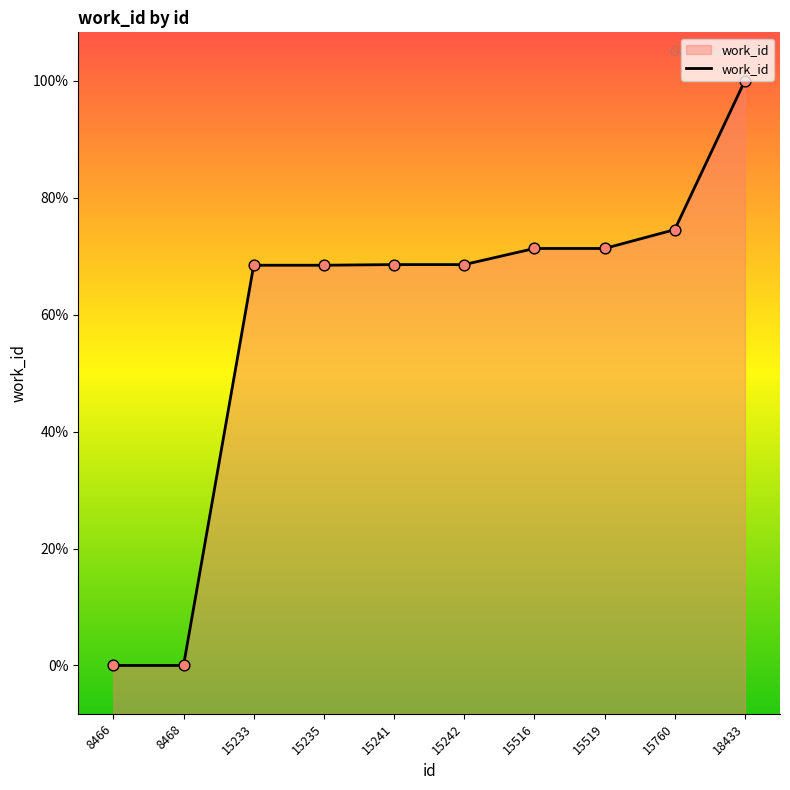

Which has a higher value, 8466 or 15241?

15241